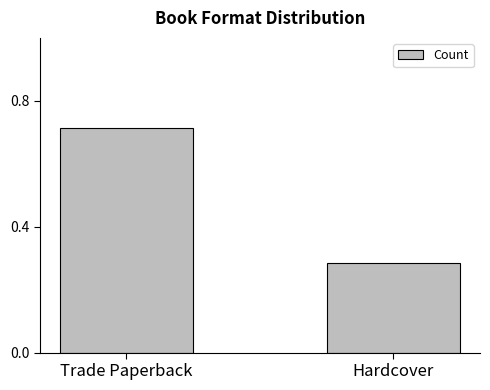

Are the bars horizontal?

No